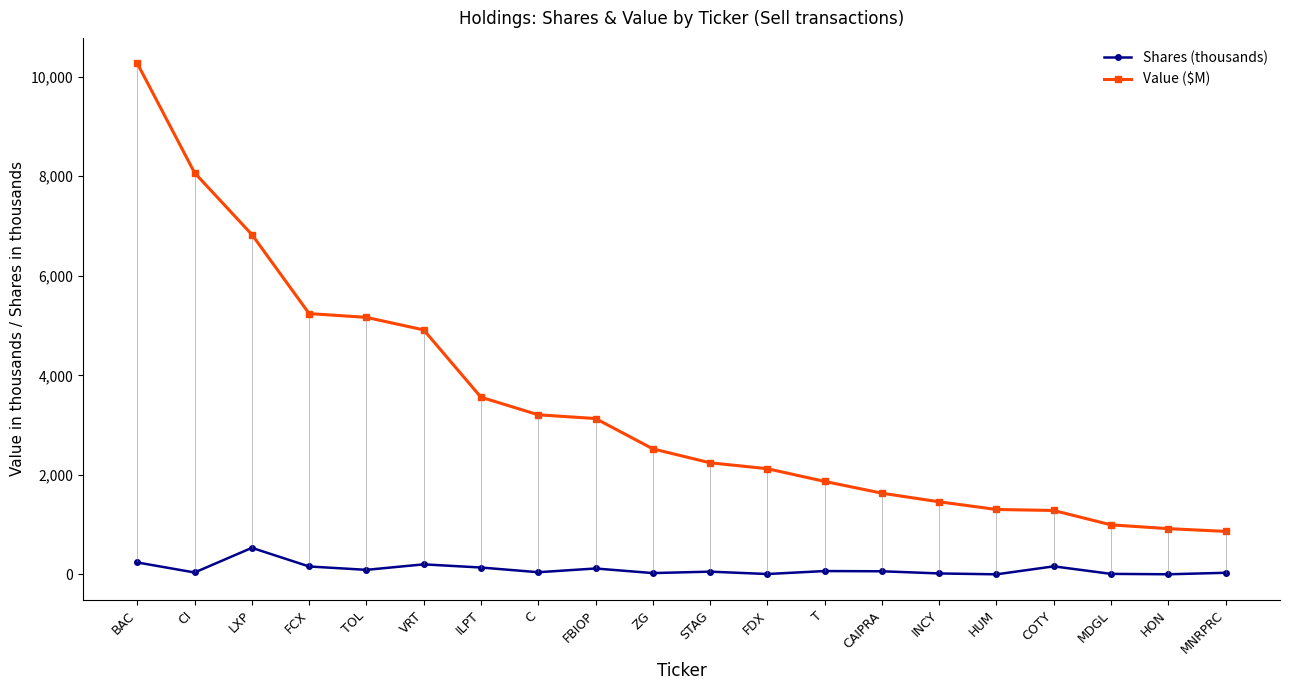

What is the label of the 6th point from the left?

VRT